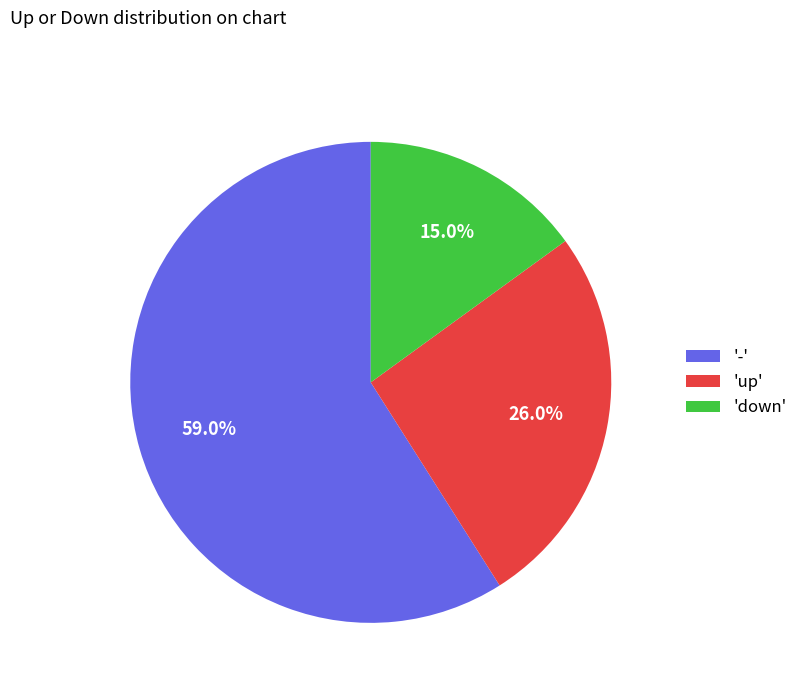

Which slice represents more than half of the pie?

'-'